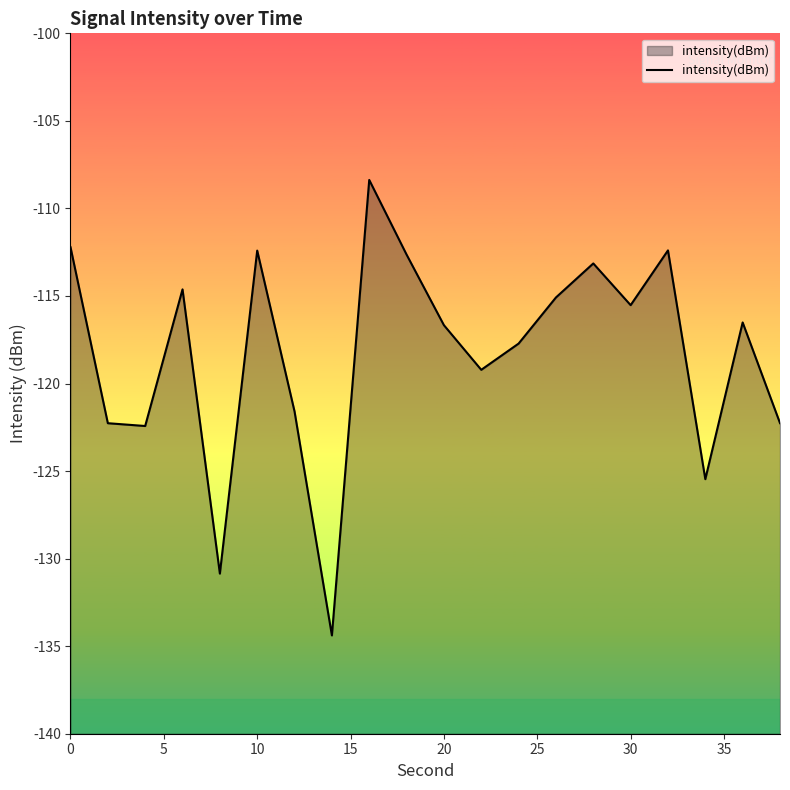

What is the minimum value shown in the chart?

-134.4